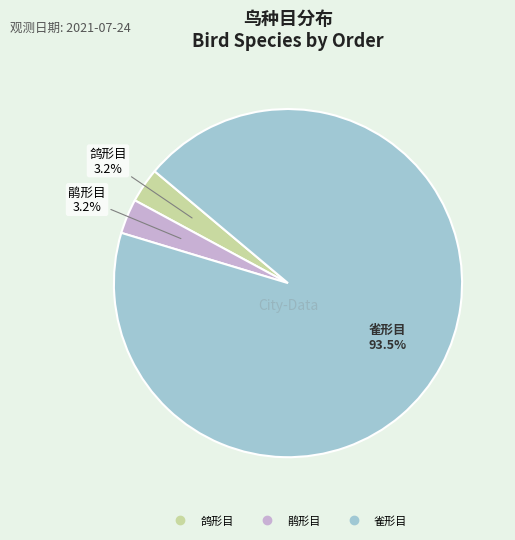

Is there any slice that represents more than half of the pie?

Yes